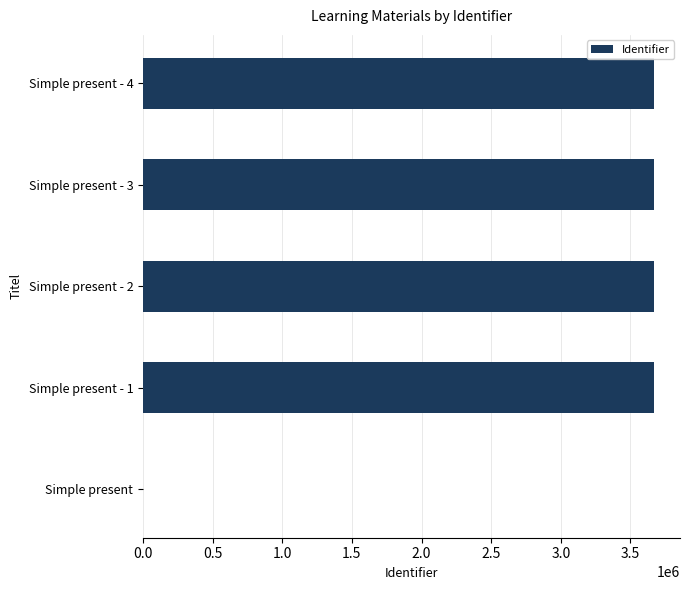

What is the ratio of the value at Simple present - 1 to the value at Simple present - 4?

1.0